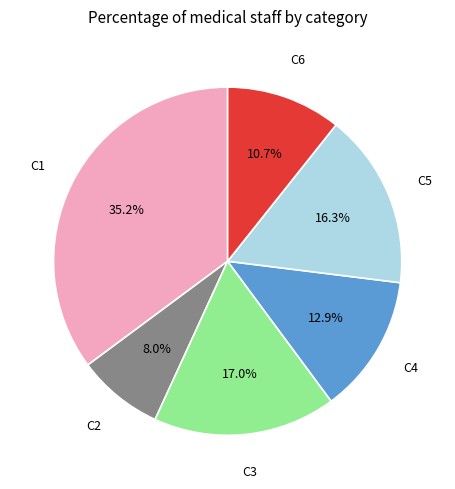

Is there a majority slice in this chart?

No